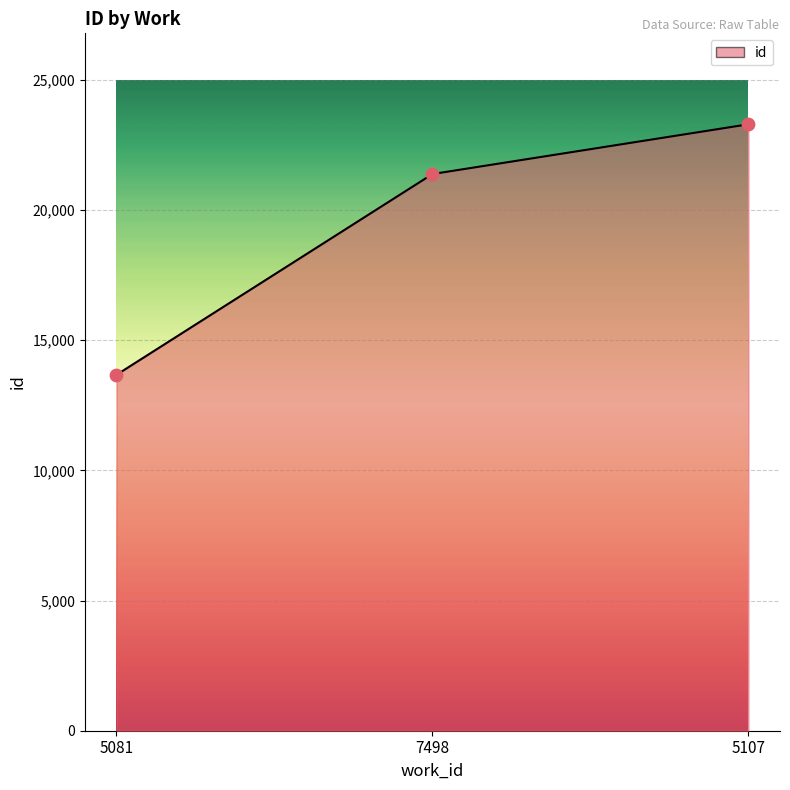

Between 5107 and 7498, which is larger?

5107